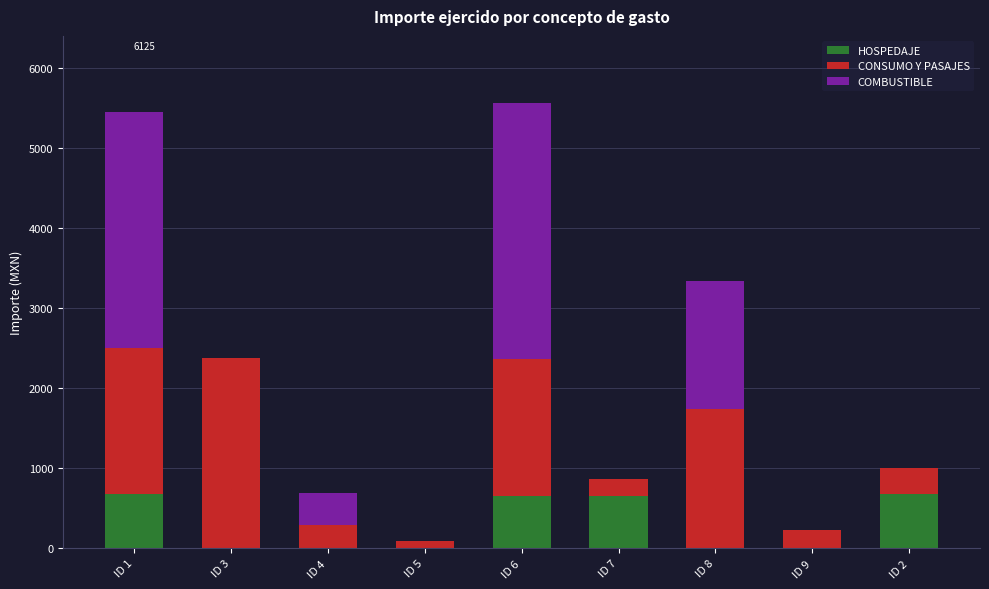

What is the sum of all HOSPEDAJE values?

2658.0